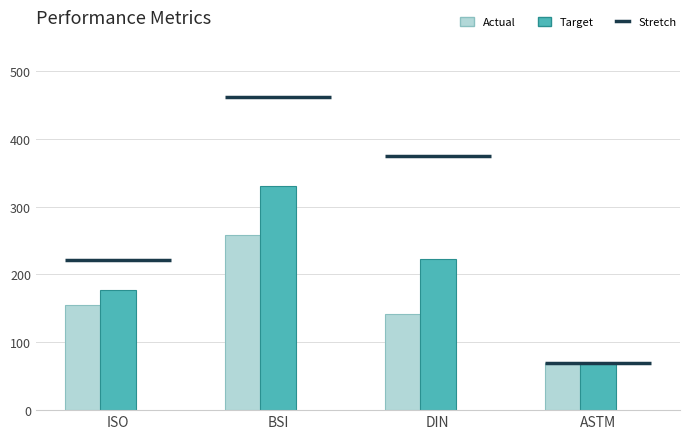

At which category does the chart reach its minimum across all series?

ASTM